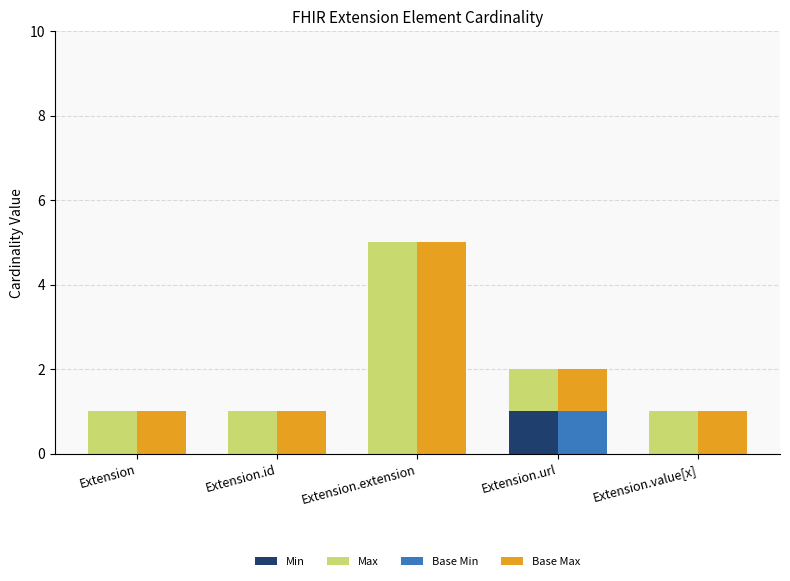

How many bars are there in total?

20